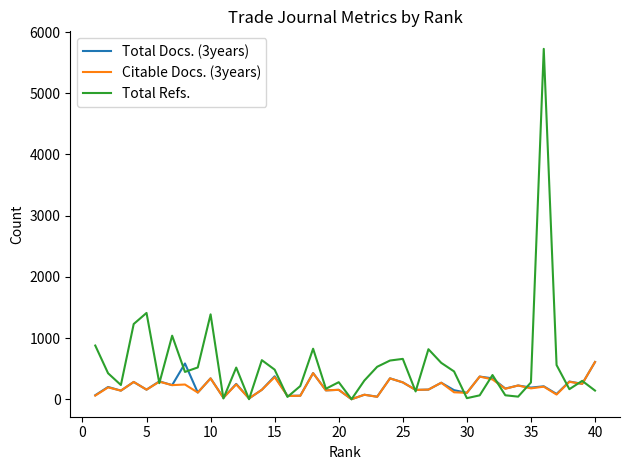

Which series has the largest total across all categories?

Total Refs.